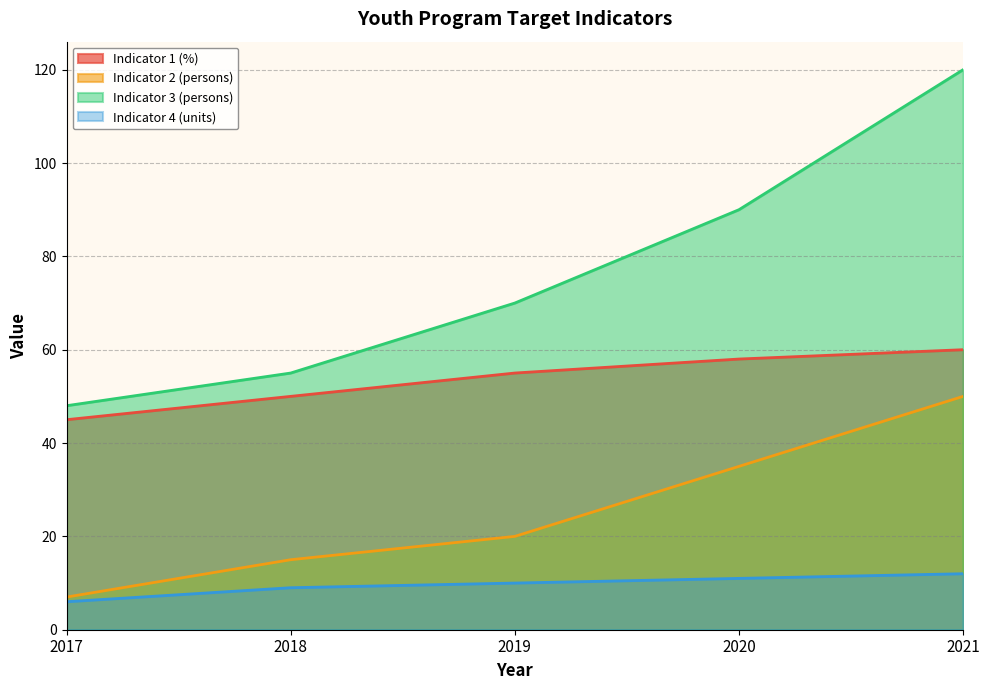

Does the chart display data point markers on the line(s)?

No